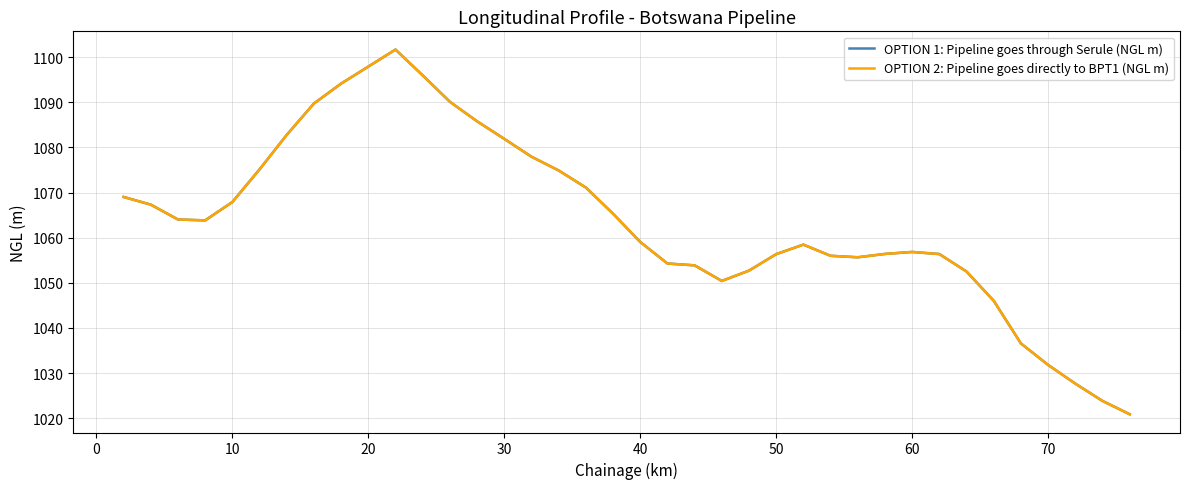

Reading right to left, transcribe all the data shown in this chart.

OPTION 1: Pipeline goes through Serule (NGL m): 1020.9	1023.8	1027.7	1031.8	1036.6	1046.0	1052.5	1056.4	1056.8	1056.4	1055.7	1056.0	1058.5	1056.4	1052.7	1050.4	1053.9	1054.3	1059.1	1065.3	1071.1	1074.9	1077.9	1081.9	1085.8	1090.1	1096.0	1101.7	1097.9	1094.1	1089.7	1082.8	1075.1	1067.9	1063.8	1064.0	1067.3	1069.0
OPTION 2: Pipeline goes directly to BPT1 (NGL m): 1020.9	1023.8	1027.7	1031.8	1036.6	1046.0	1052.5	1056.4	1056.8	1056.4	1055.7	1056.0	1058.5	1056.4	1052.7	1050.4	1053.9	1054.3	1059.1	1065.3	1071.1	1074.9	1077.9	1081.9	1085.8	1090.1	1096.0	1101.7	1097.9	1094.1	1089.7	1082.8	1075.1	1067.9	1063.8	1064.0	1067.3	1069.0